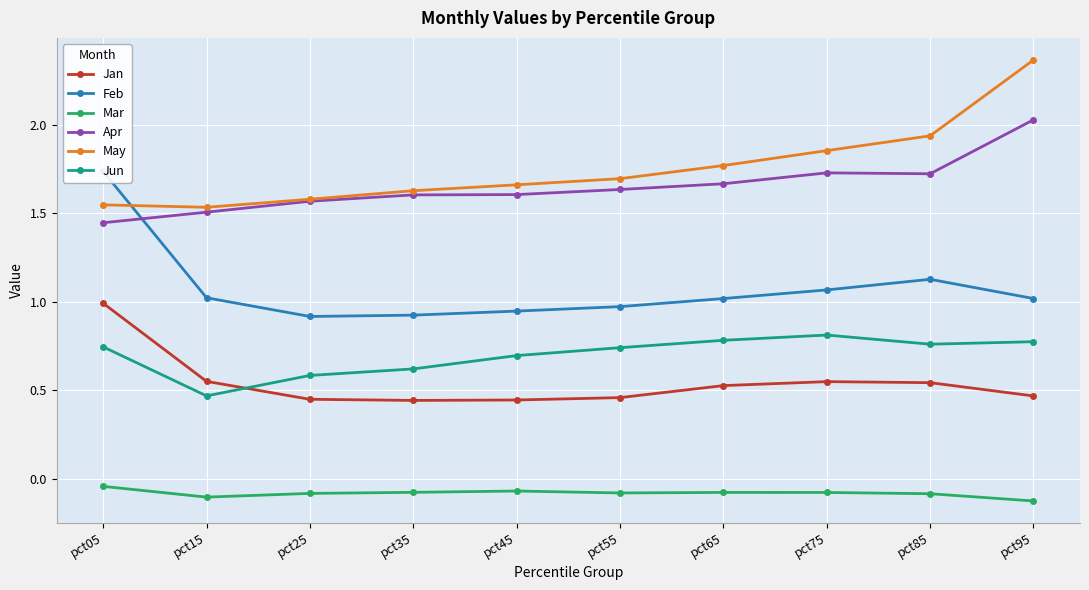

Reading left to right, extract all data points from this chart.

Jan: 1.0	0.6	0.4	0.4	0.4	0.5	0.5	0.5	0.5	0.5
Feb: 1.7	1.0	0.9	0.9	0.9	1.0	1.0	1.1	1.1	1.0
Mar: -0.0	-0.1	-0.1	-0.1	-0.1	-0.1	-0.1	-0.1	-0.1	-0.1
Apr: 1.4	1.5	1.6	1.6	1.6	1.6	1.7	1.7	1.7	2.0
May: 1.5	1.5	1.6	1.6	1.7	1.7	1.8	1.9	1.9	2.4
Jun: 0.7	0.5	0.6	0.6	0.7	0.7	0.8	0.8	0.8	0.8